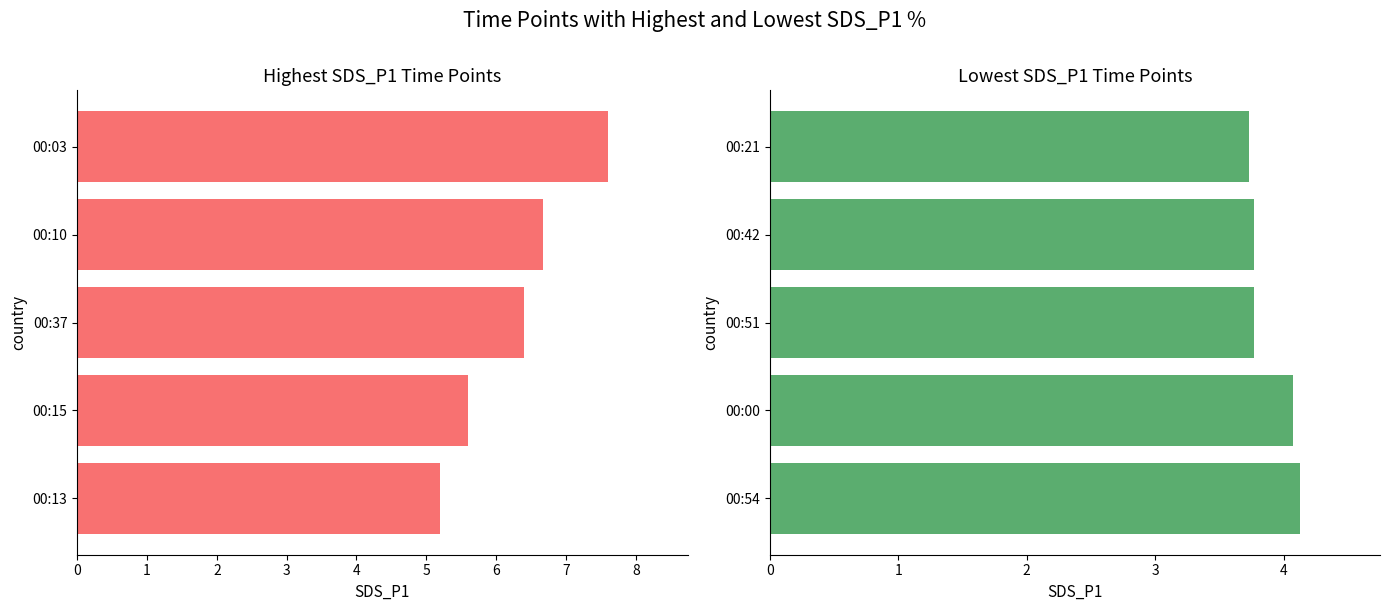

Reading right to left, extract all data points from this chart.

SDS_P1 High: 7.6	6.7	6.4	5.6	5.2
SDS_P1 Low: 3.7	3.8	3.8	4.1	4.1